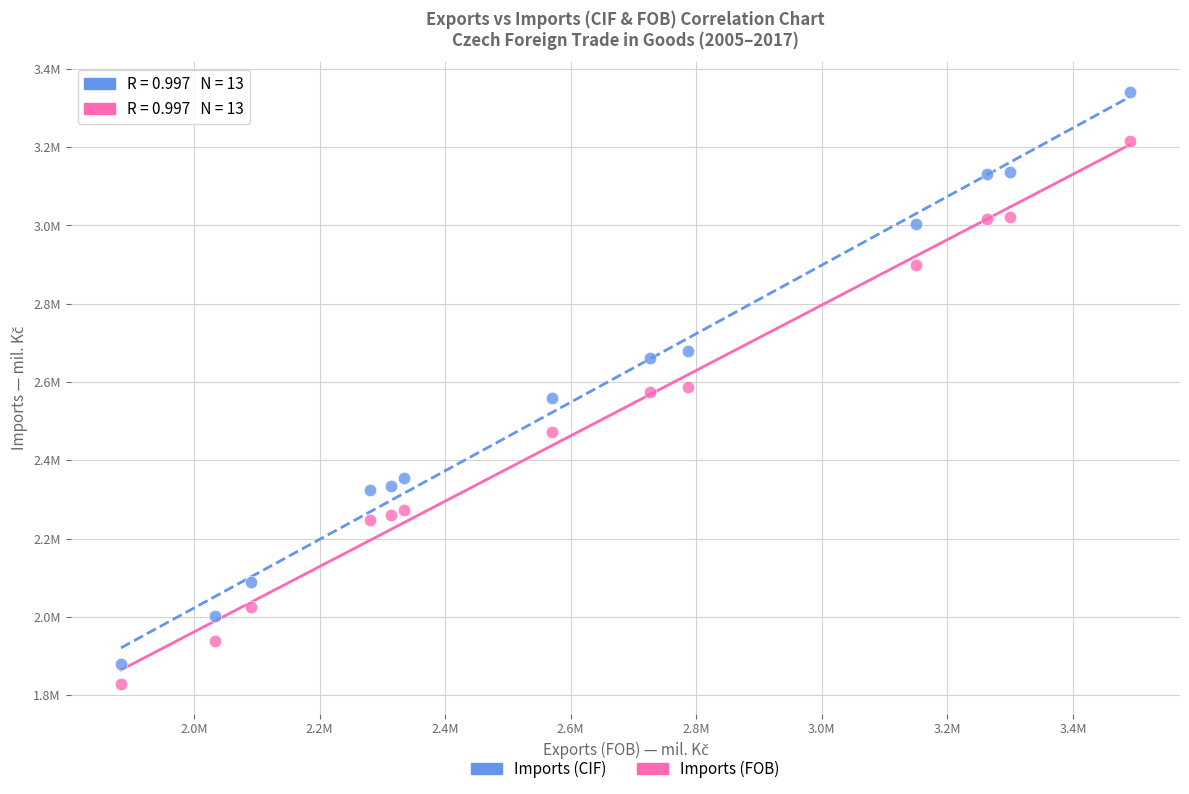

What are all the series names shown in the legend?

Imports (CIF), Imports (FOB)